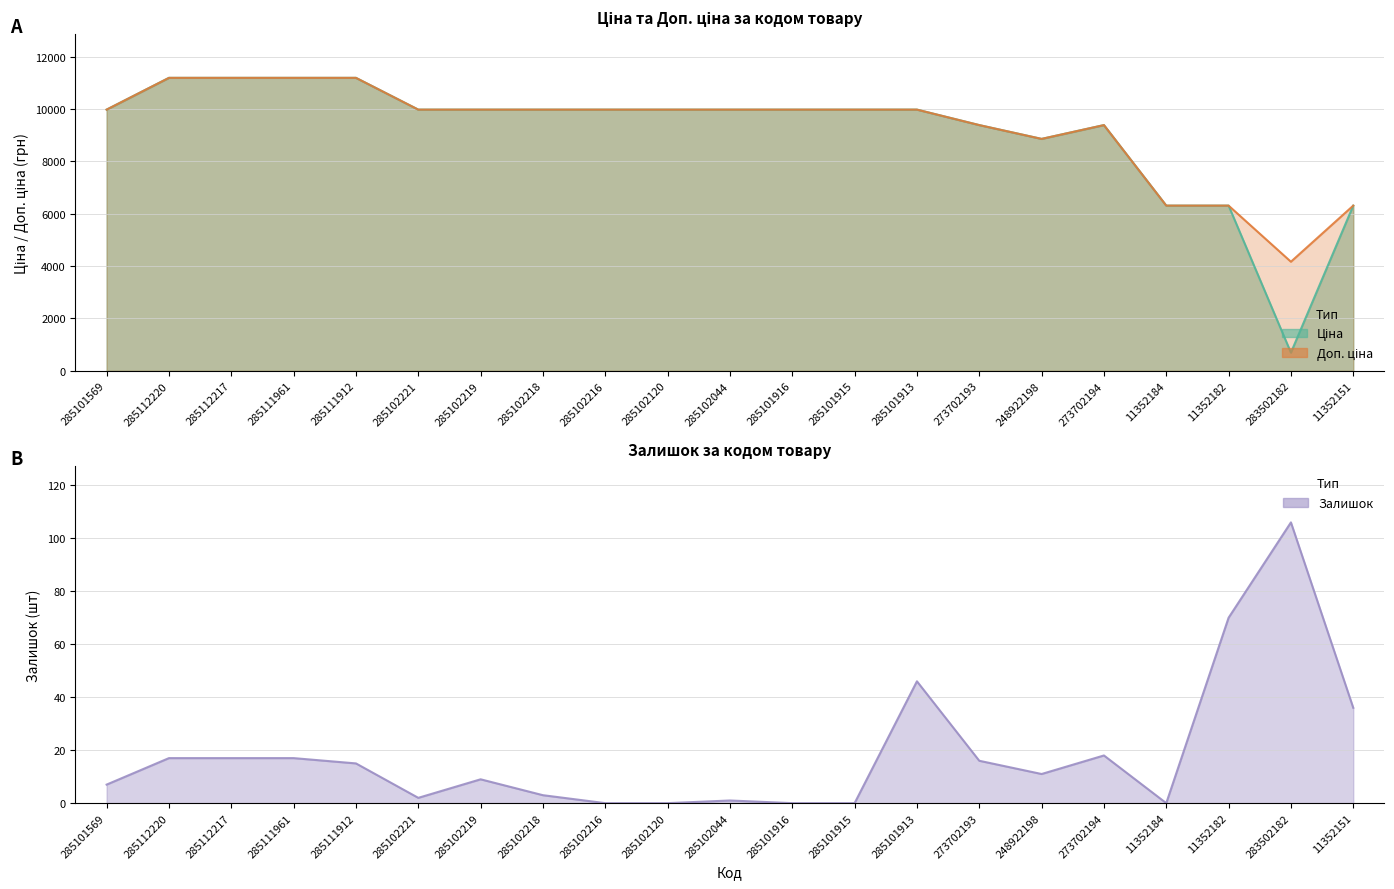

Reading left to right, what are all the values shown in this chart?

Ціна: 9975.0	11188.2	11188.2	11188.2	11188.2	9975.0	9975.0	9975.0	9975.0	9975.0	9975.0	9975.0	9975.0	9975.0	9384.0	8856.7	9384.0	6308.8	6308.8	694.3	6308.8
Доп. ціна: 9975.0	11188.2	11188.2	11188.2	11188.2	9975.0	9975.0	9975.0	9975.0	9975.0	9975.0	9975.0	9975.0	9975.0	9384.0	8856.7	9384.0	6308.8	6308.8	4165.6	6308.8
Залишок: 7.0	17.0	17.0	17.0	15.0	2.0	9.0	3.0	0.0	0.0	1.0	0.0	0.0	46.0	16.0	11.0	18.0	0.0	70.0	106.0	36.0